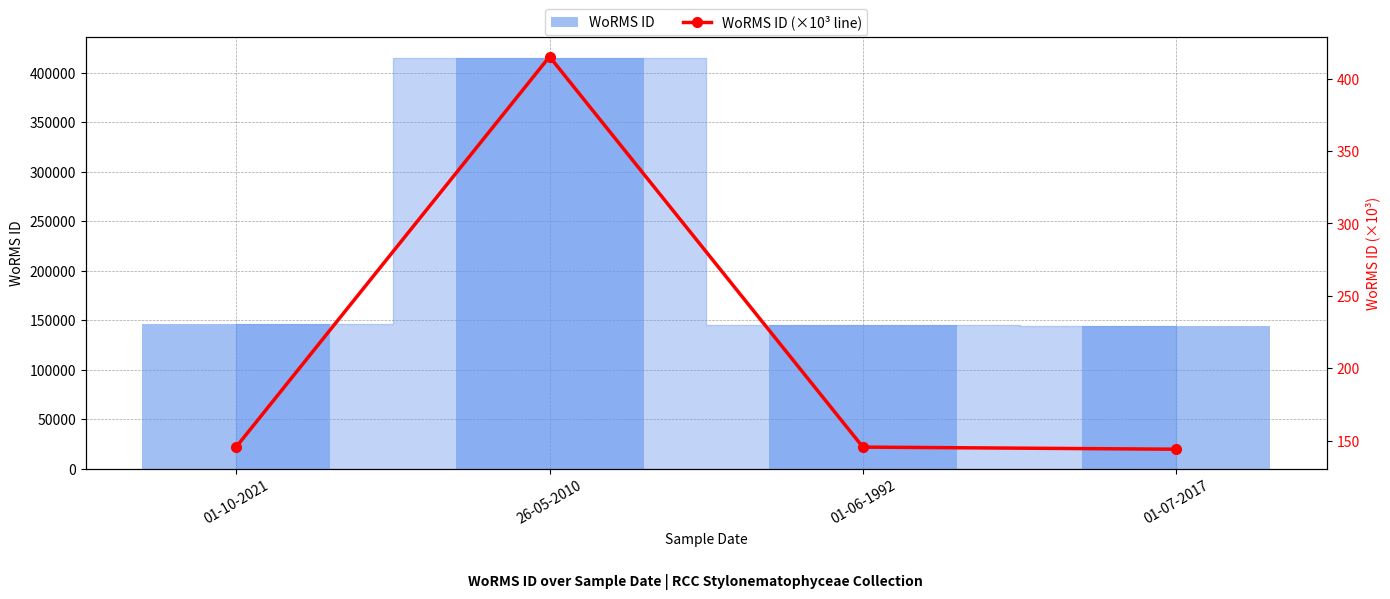

Reading right to left, what are all the values shown in this chart?

WoRMS ID: 144229.0	145685.0	415097.0	145791.0
WoRMS ID (×10³ line): 144.2	145.7	415.1	145.8